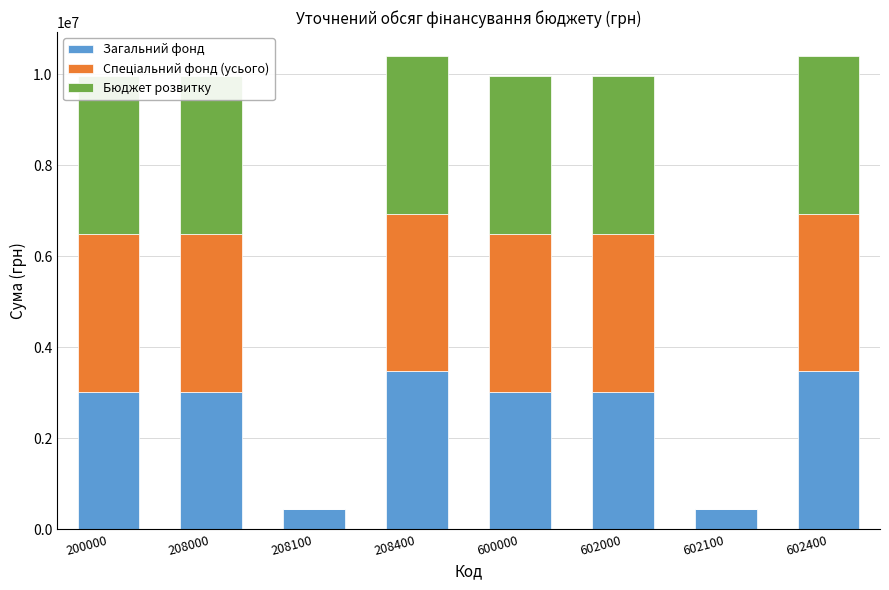

Which category has the lowest value across all series?

208100